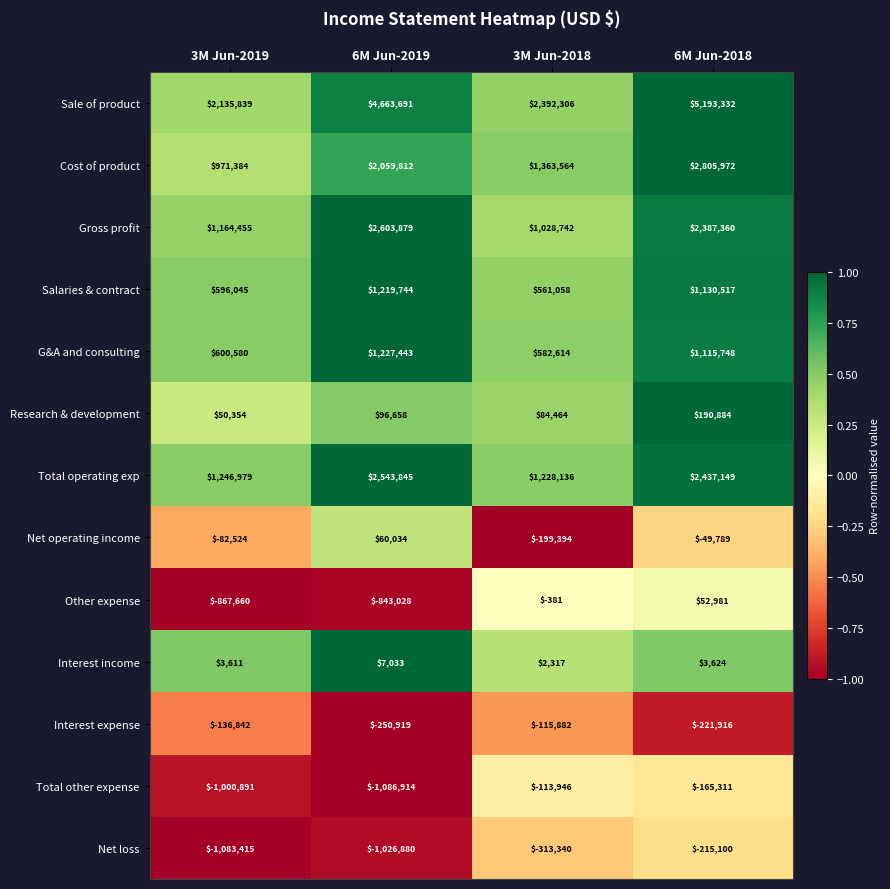

At how many categories does at least one series exceed 0?

4